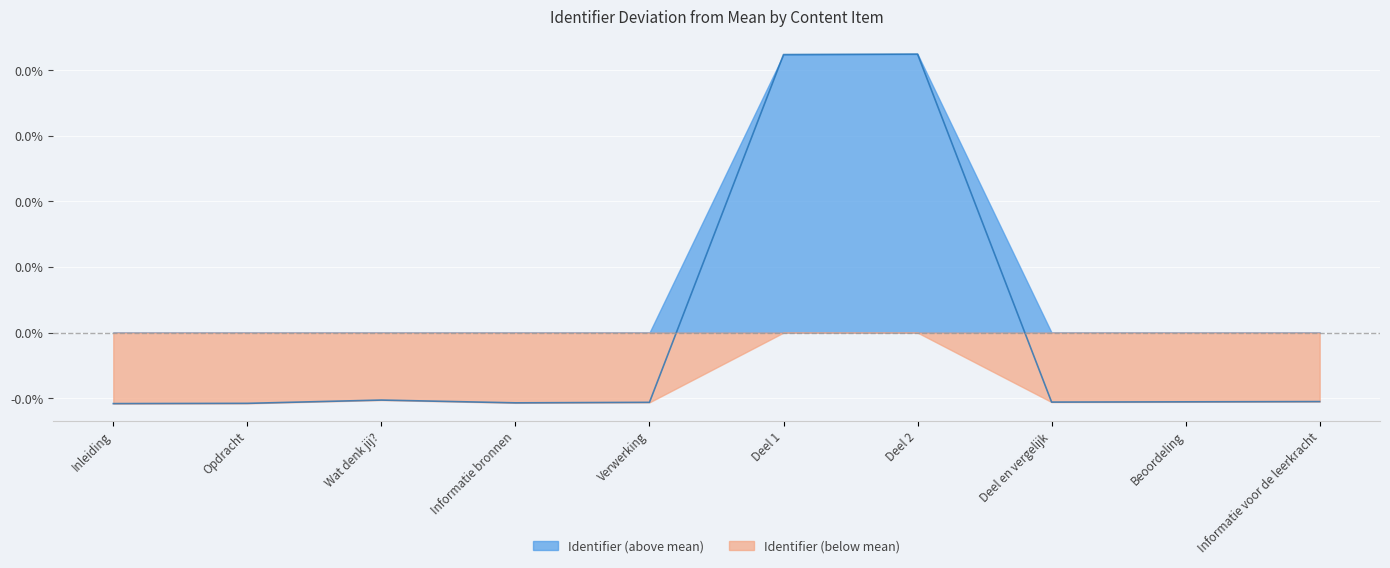

How many interior local valleys (lower than both neighbors) does the data have?

2